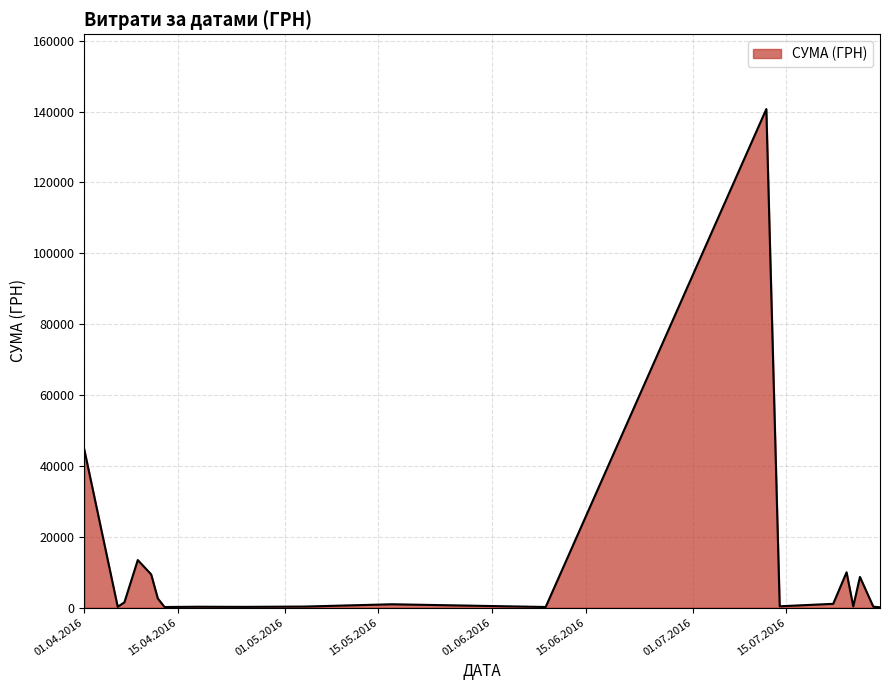

What is the greatest value displayed?

140706.2